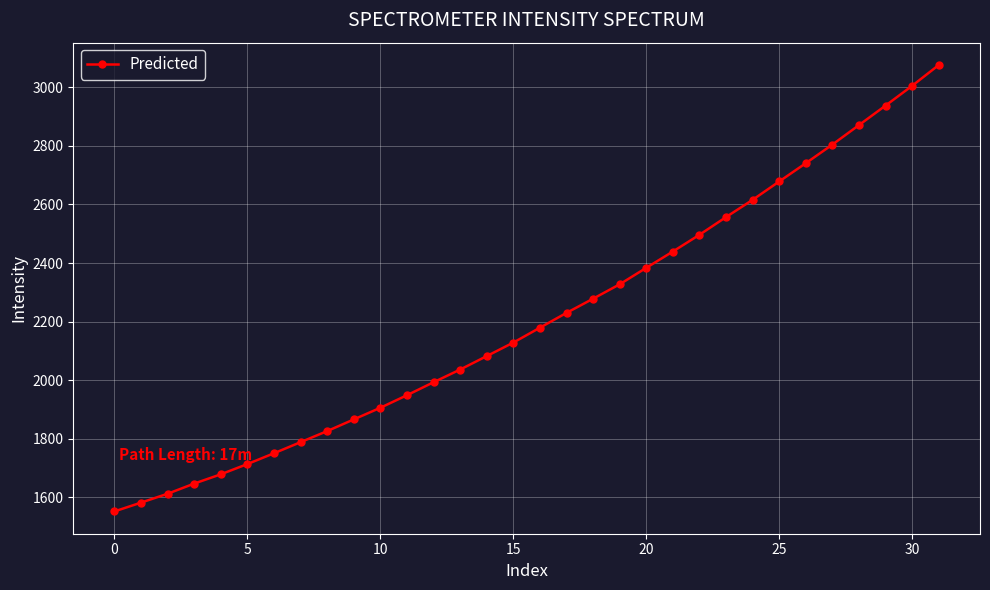

What is the smallest value displayed?

1552.2